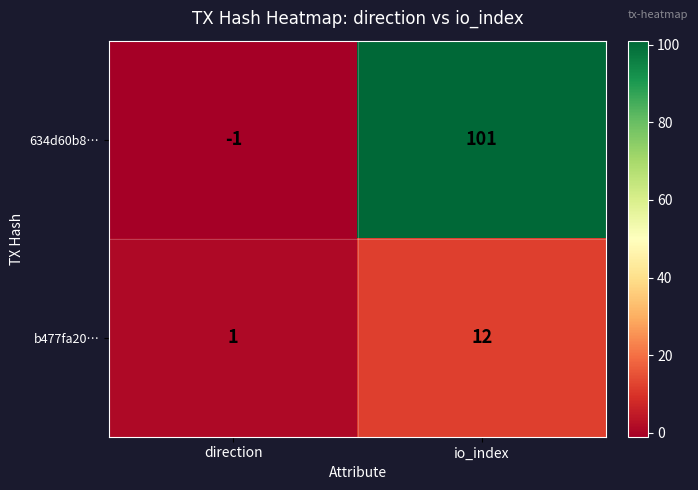

List the series in order of their peak value, lowest first.

b477fa20…, 634d60b8…